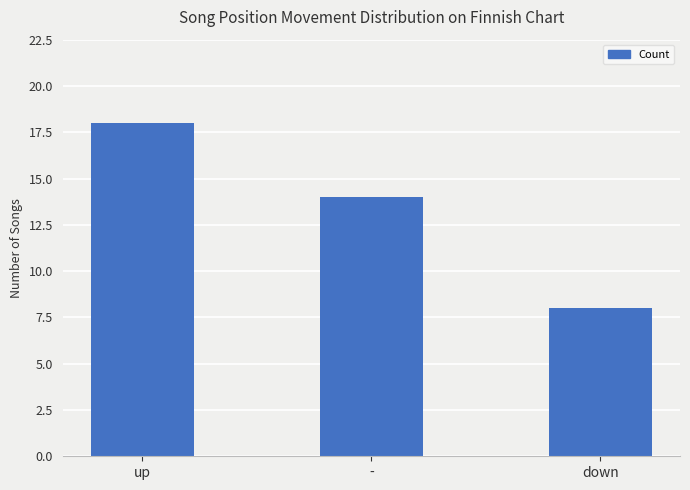

Where is the data nearest to the value 13?

-